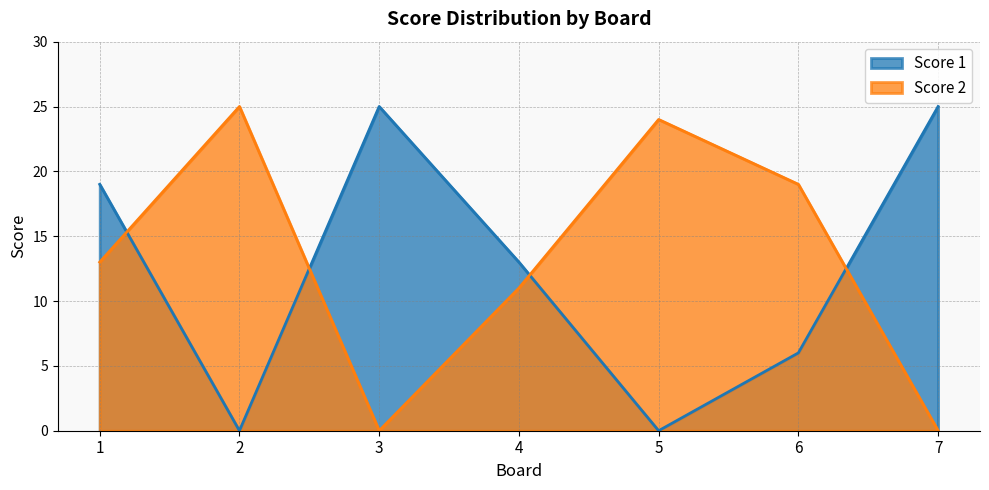

Count the number of categories in the chart.

7